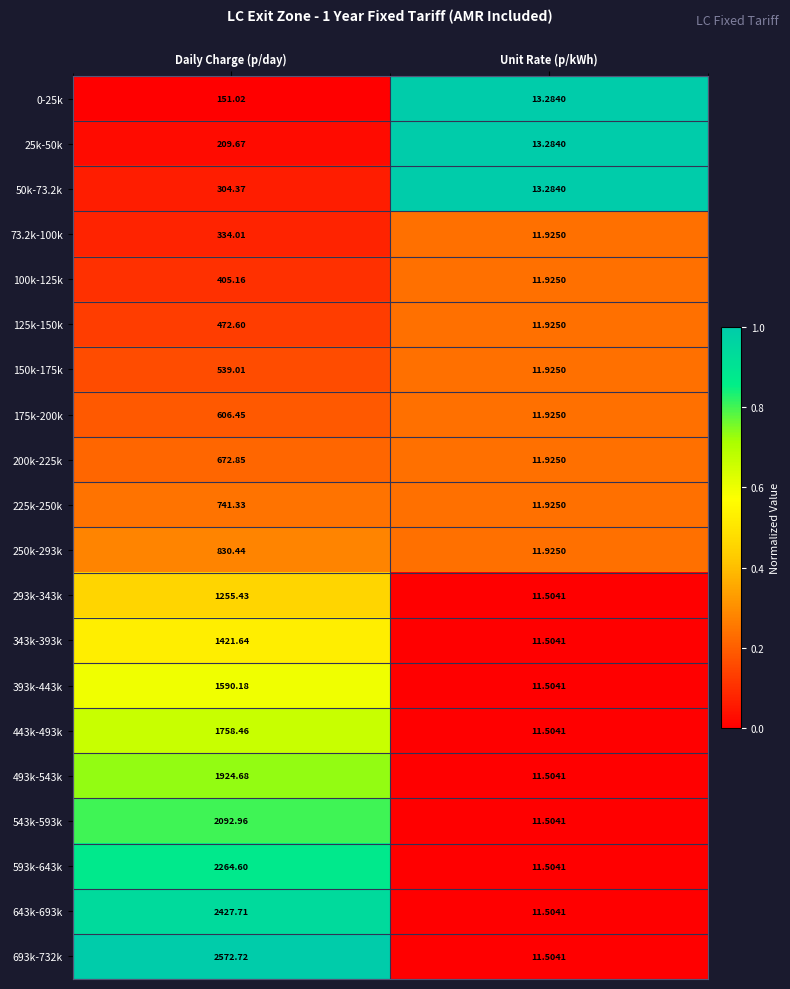

Which series has the largest total across all categories?

693k-732k